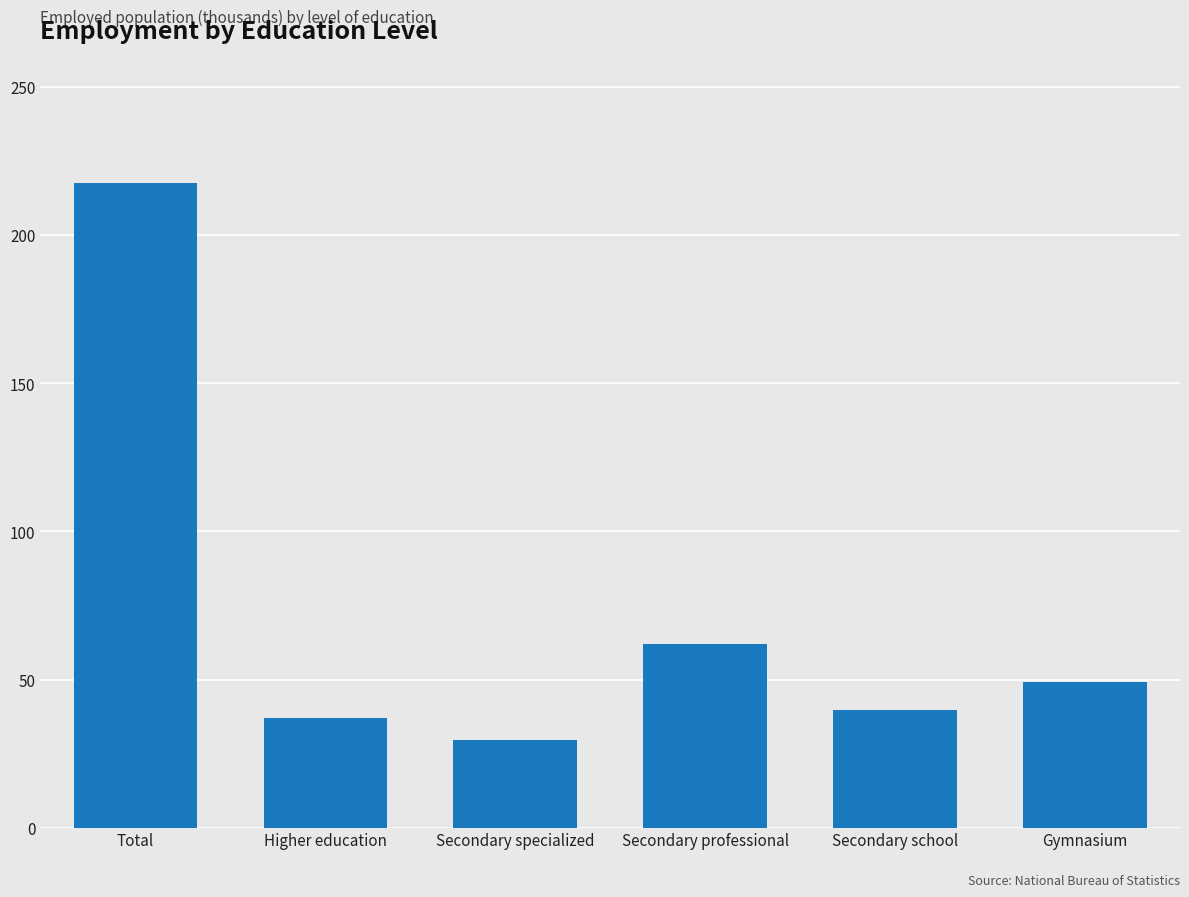

What is the change in value from Total to Secondary specialized?

-188.2